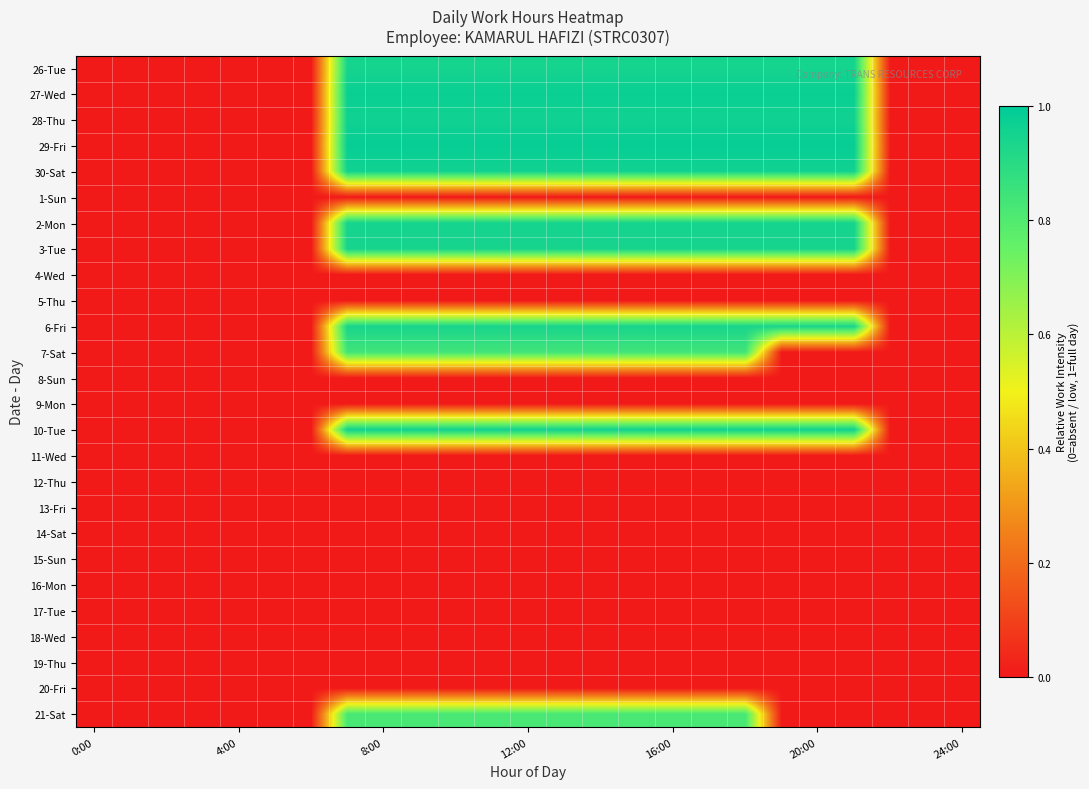

What is the greatest value displayed?

1.0